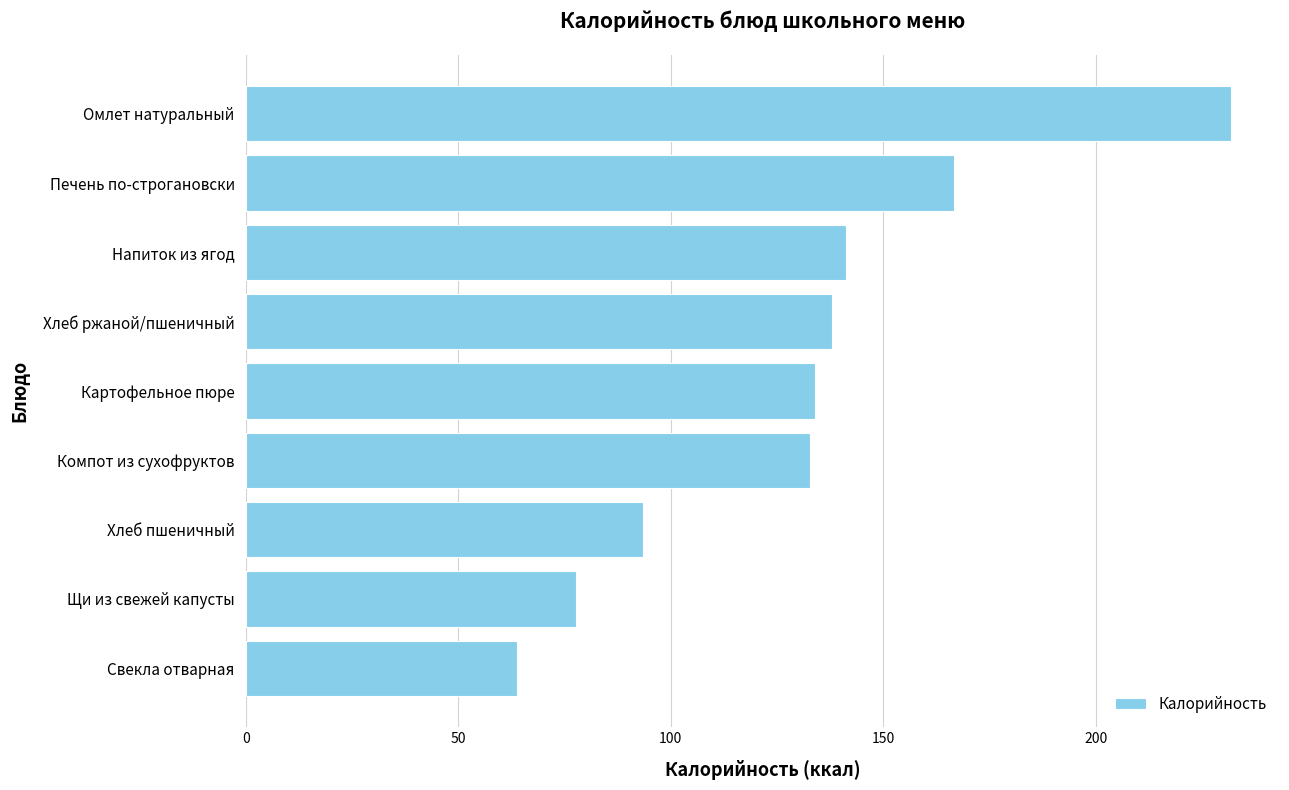

What is the ratio of the value at Компот из сухофруктов to the value at Напиток из ягод?

0.9